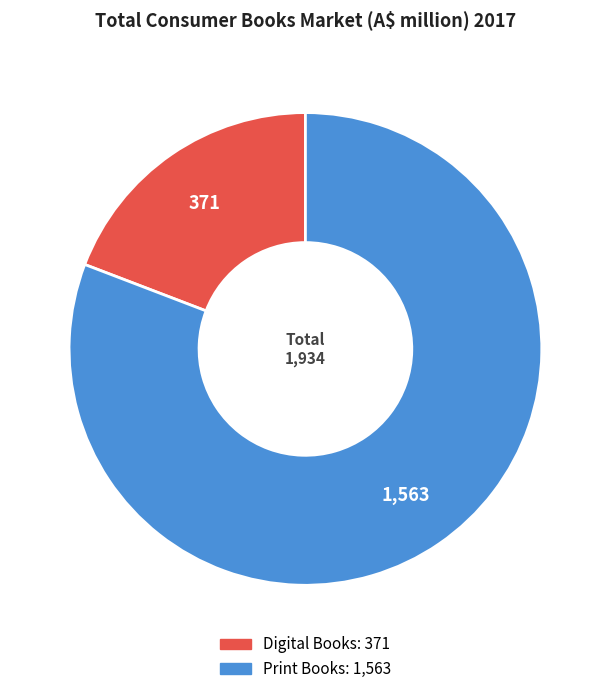

What is the smallest slice in the pie chart?

Digital Books